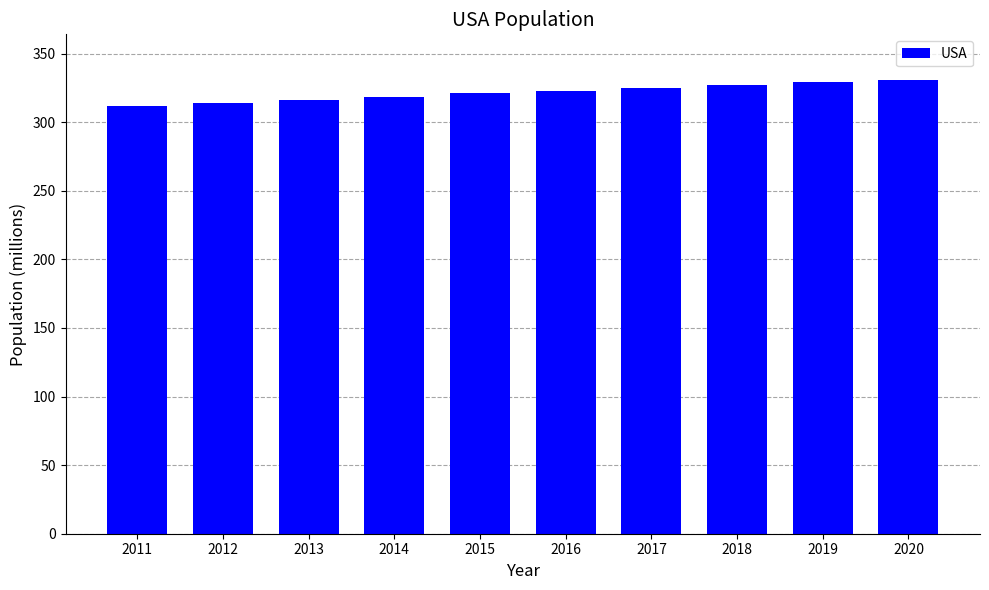

What is the difference between the maximum and minimum values?

18.8